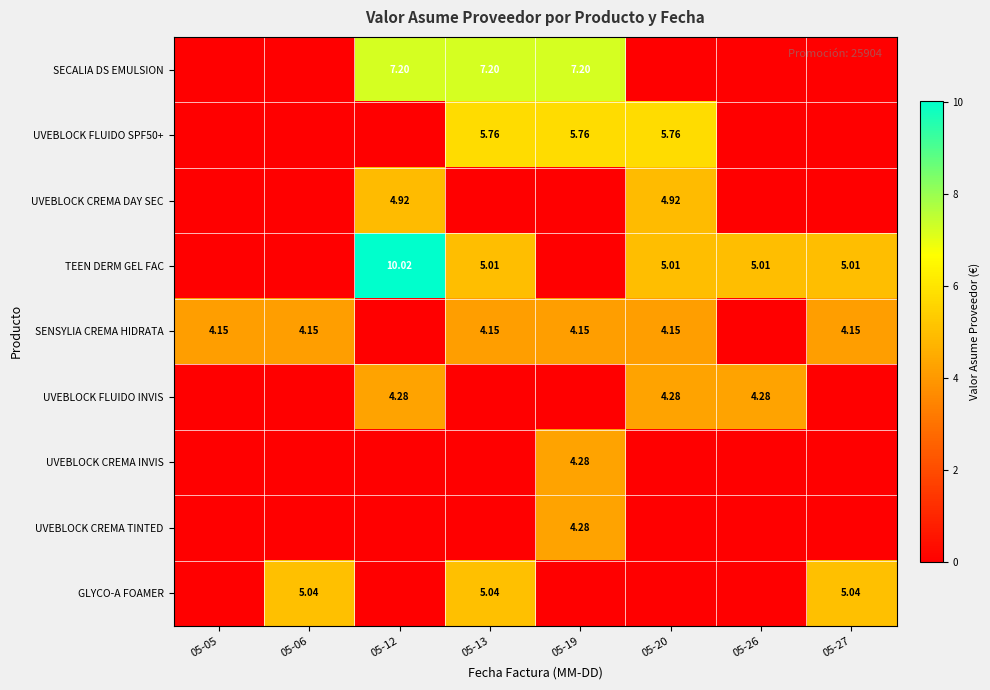

List the labels in order of UVEBLOCK FLUIDO SPF50+ value, smallest first.

05-05, 05-06, 05-12, 05-26, 05-27, 05-13, 05-19, 05-20